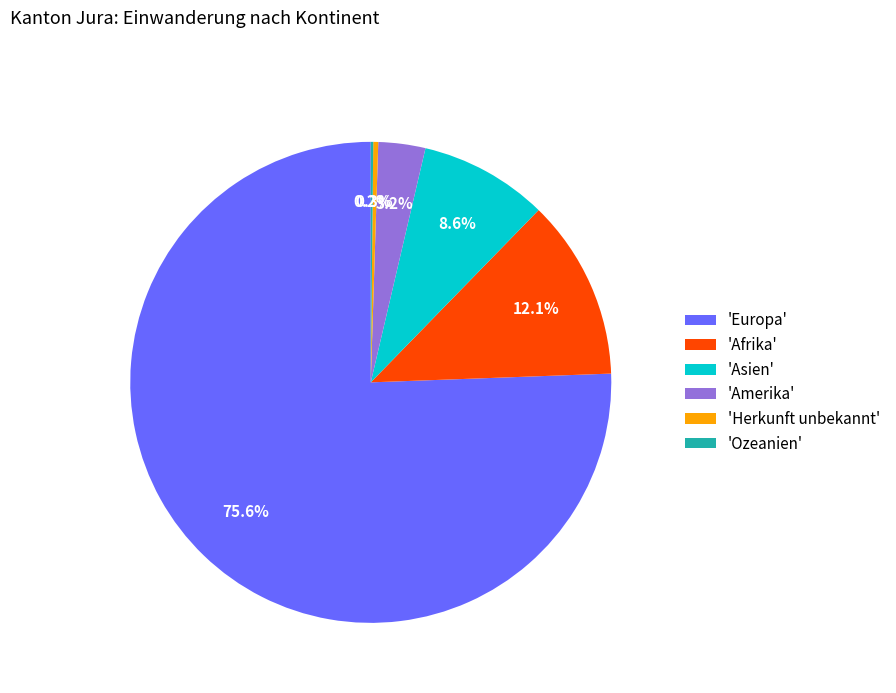

Which category has the biggest portion of the pie?

'Europa'